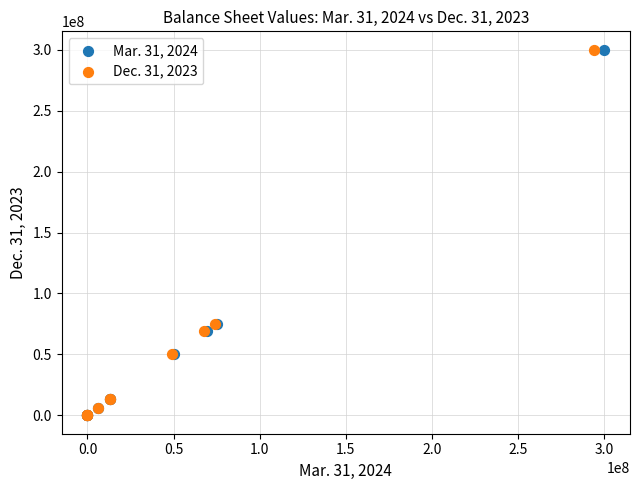

What are all the series names shown in the legend?

Mar. 31, 2024, Dec. 31, 2023